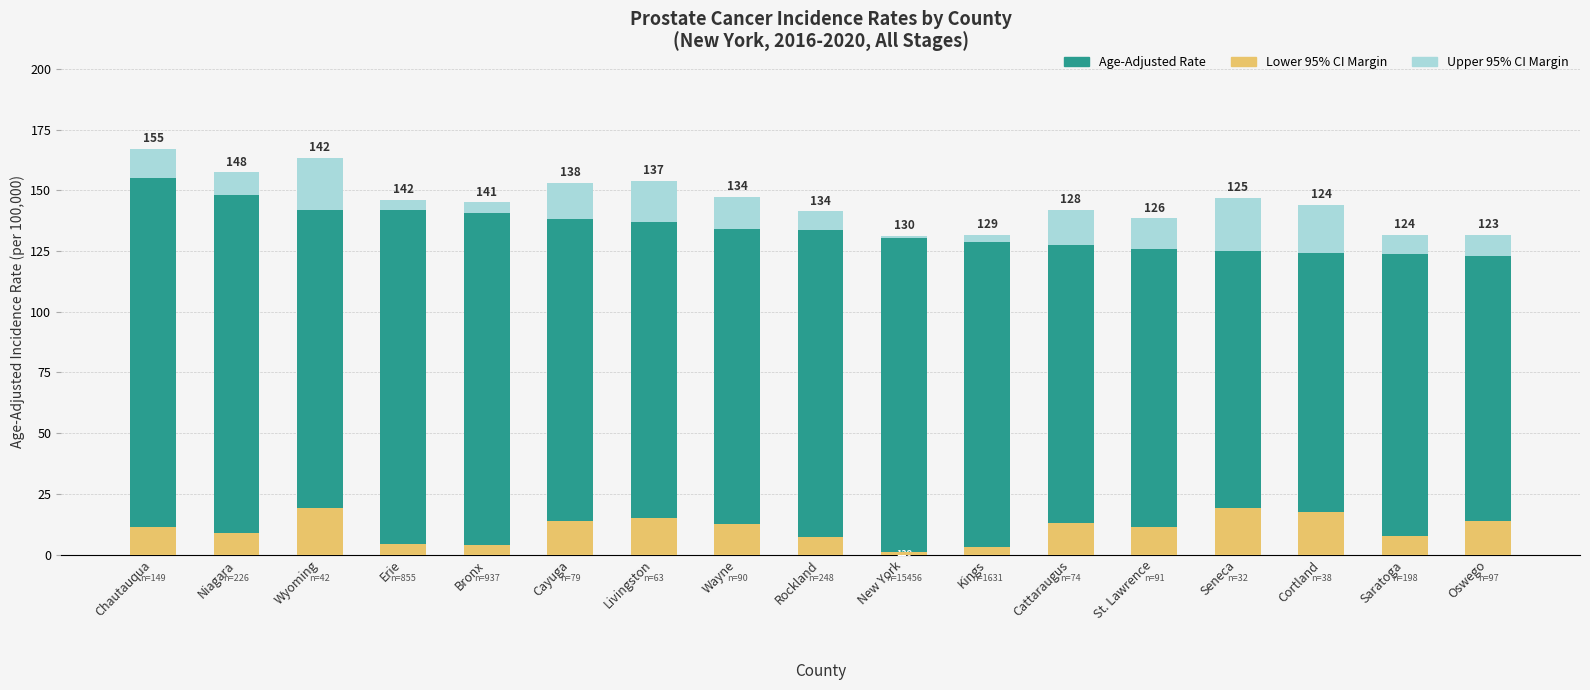

What is the total value across all series at St. Lawrence?

150.0